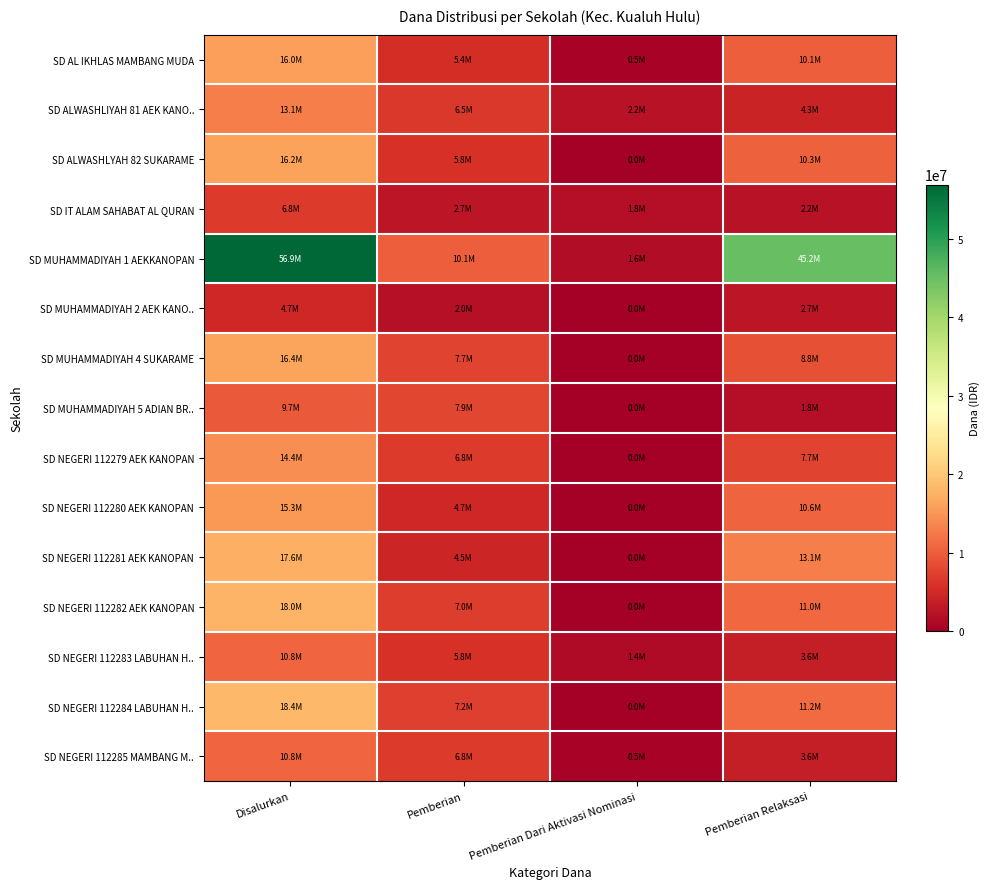

Count the number of data series in this chart.

15